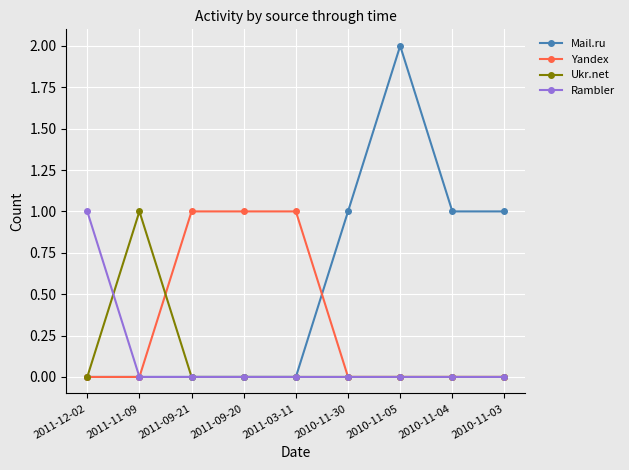

At which category is the sum across all series the highest?

2010-11-05